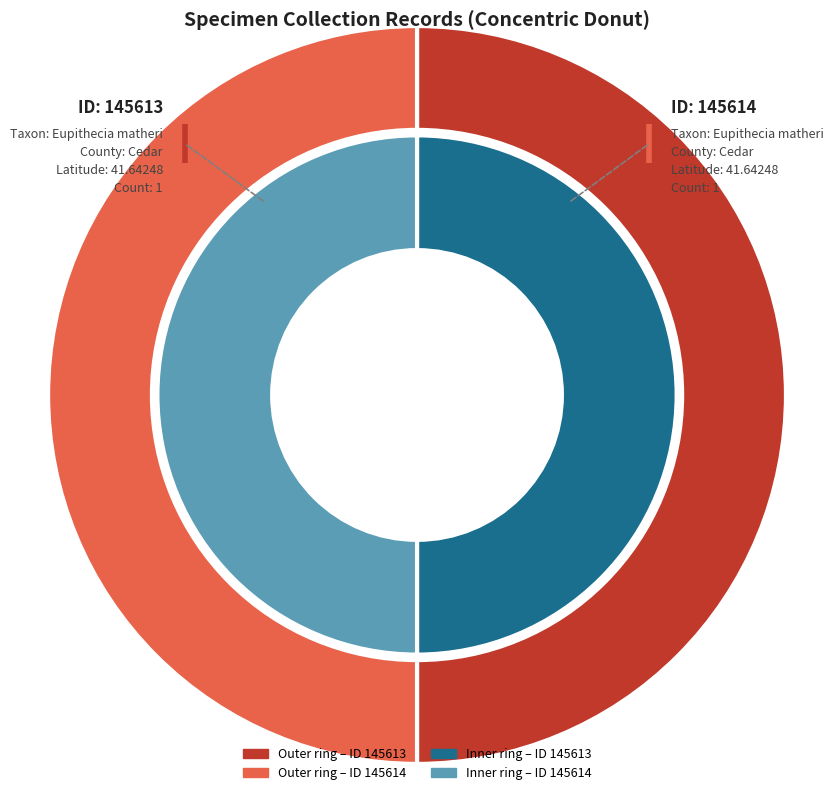

Rank the series by their maximum value, from lowest to highest.

outer, inner